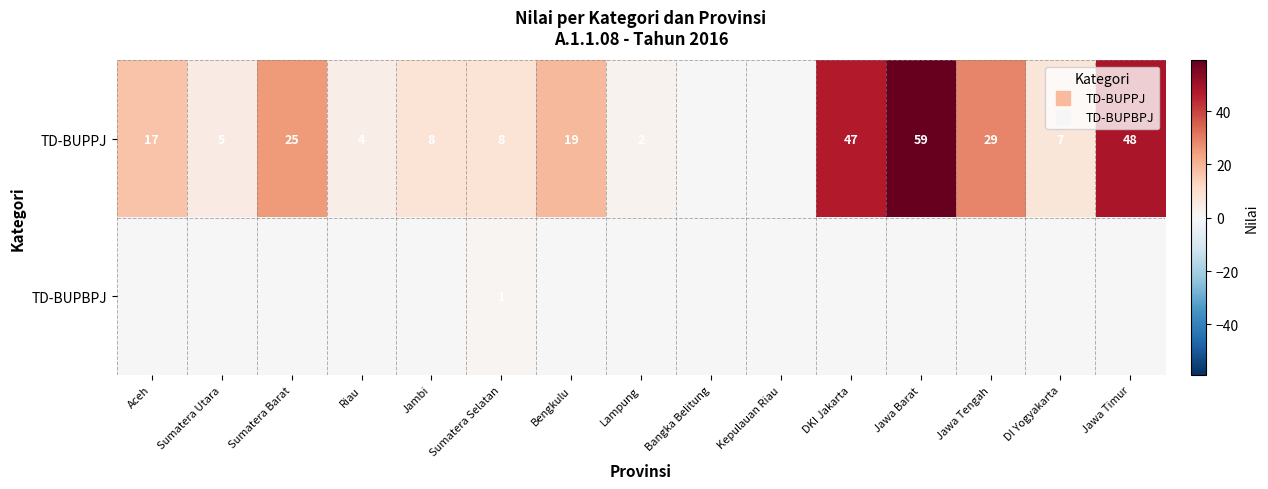

At Sumatera Barat, list the series in order from smallest to largest.

TD-BUPBPJ, TD-BUPPJ